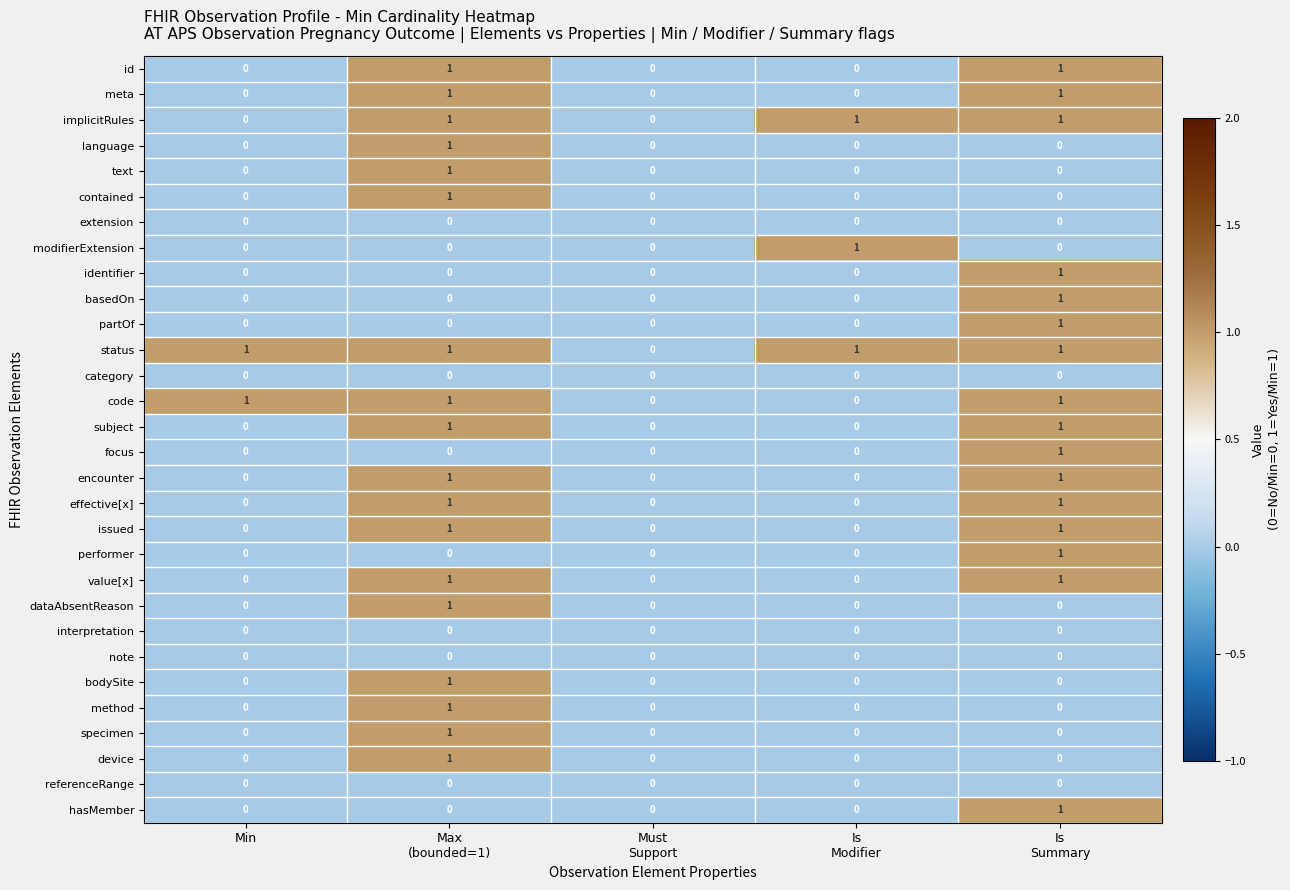

Which series has the largest total across all categories?

status